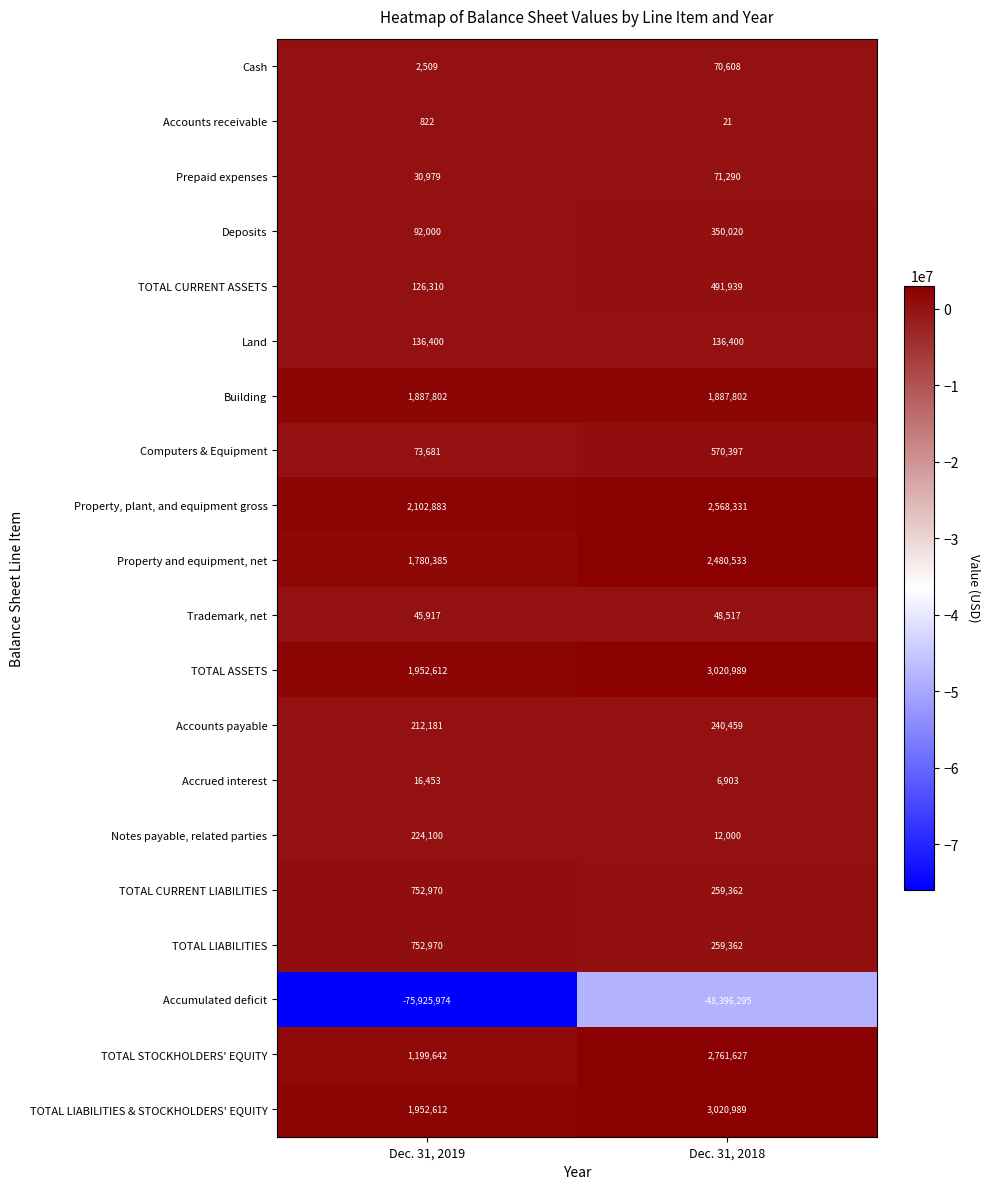

At which category does the chart reach its minimum across all series?

Dec. 31, 2019